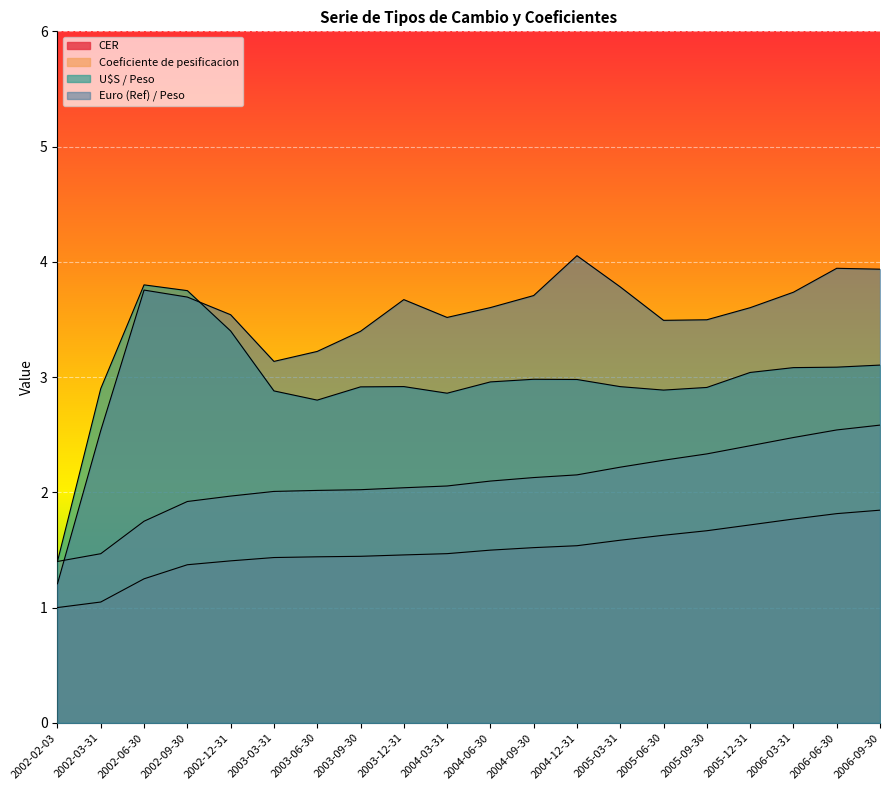

In Euro (Ref) / Peso, how many points are higher than both neighbors (excluding endpoints)?

4